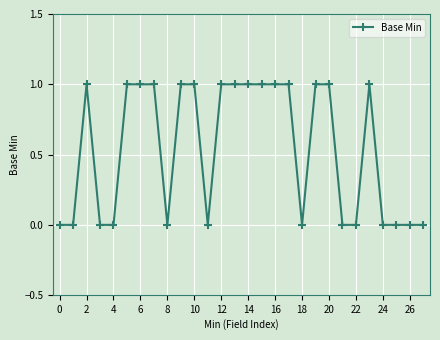

Reading right to left, what are all the values shown in this chart?

0	0	0	0	1	0	0	1	1	0	1	1	1	1	1	1	0	1	1	0	1	1	1	0	0	1	0	0